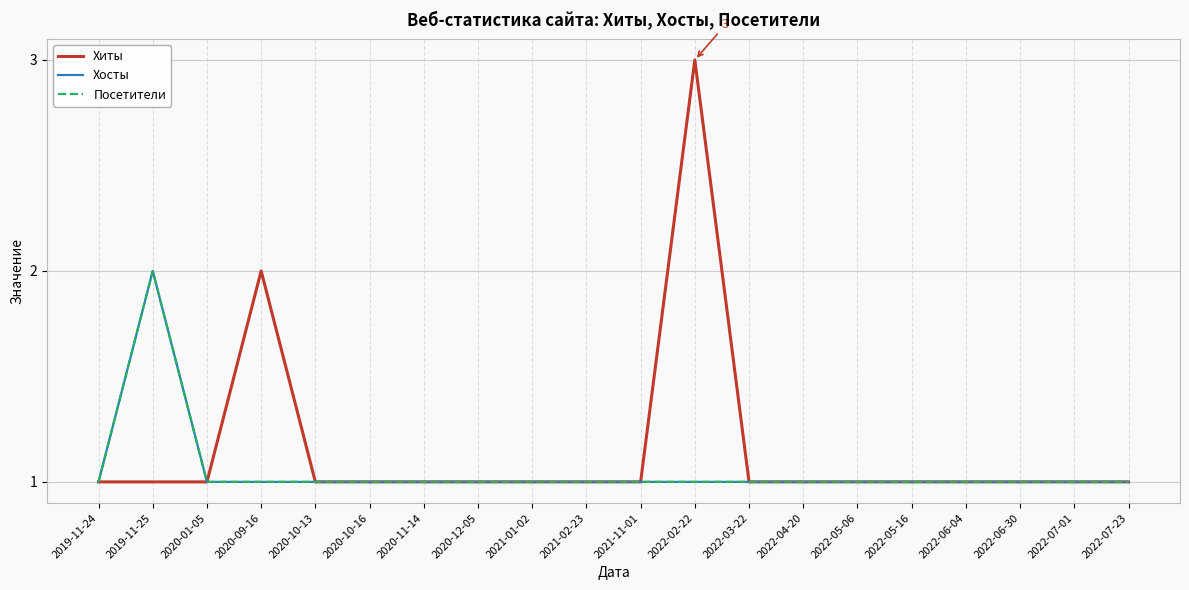

Does the chart have visible grid lines?

Yes